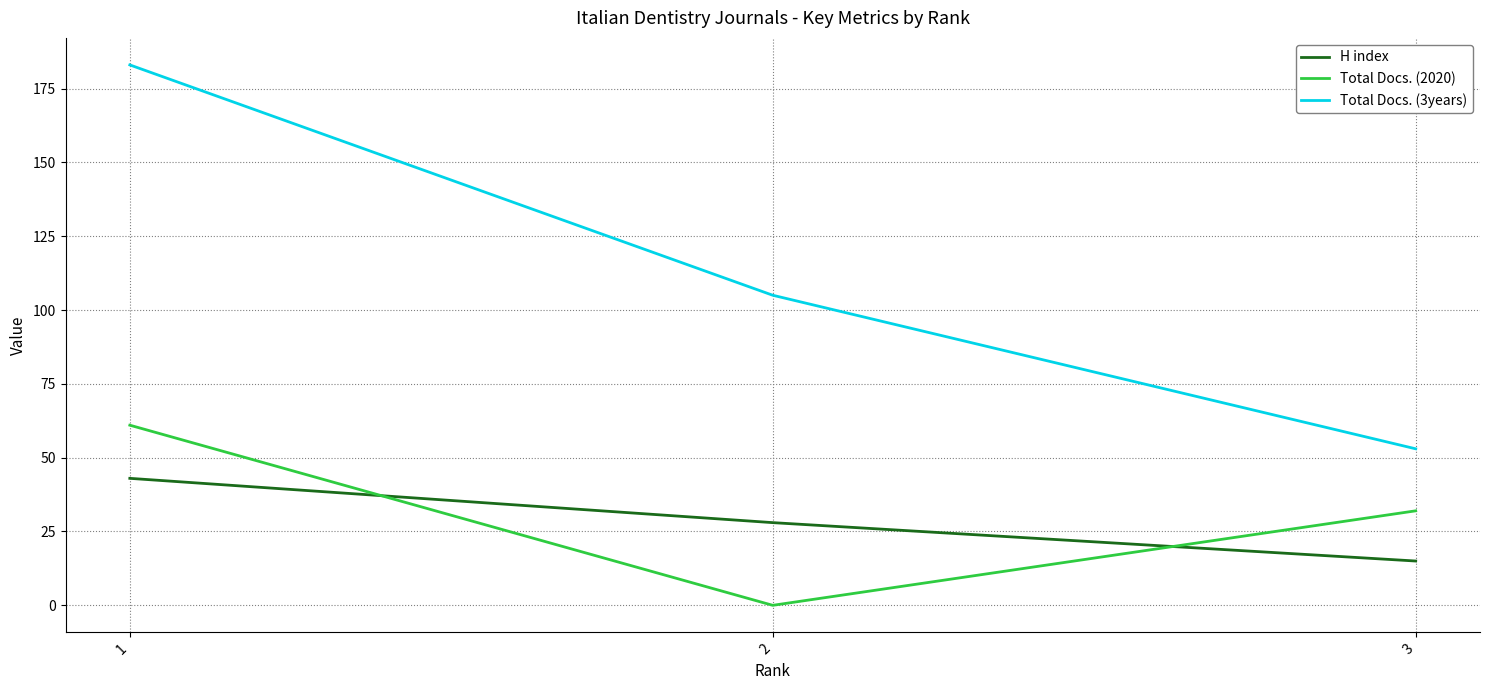

Rank the categories by H index value from lowest to highest.

3, 2, 1